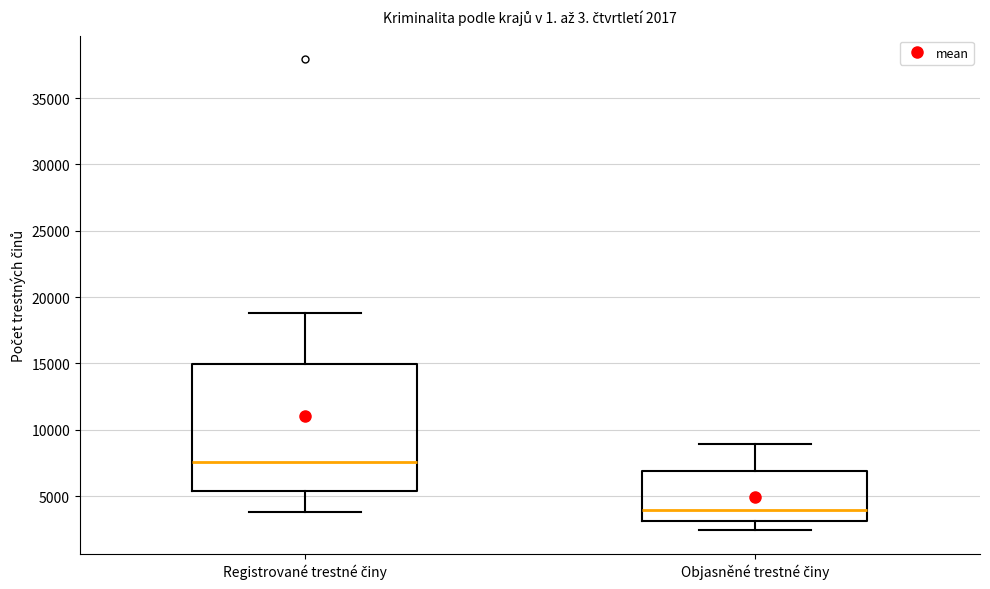

Which box has the lowest median line?

Objasněné trestné činy